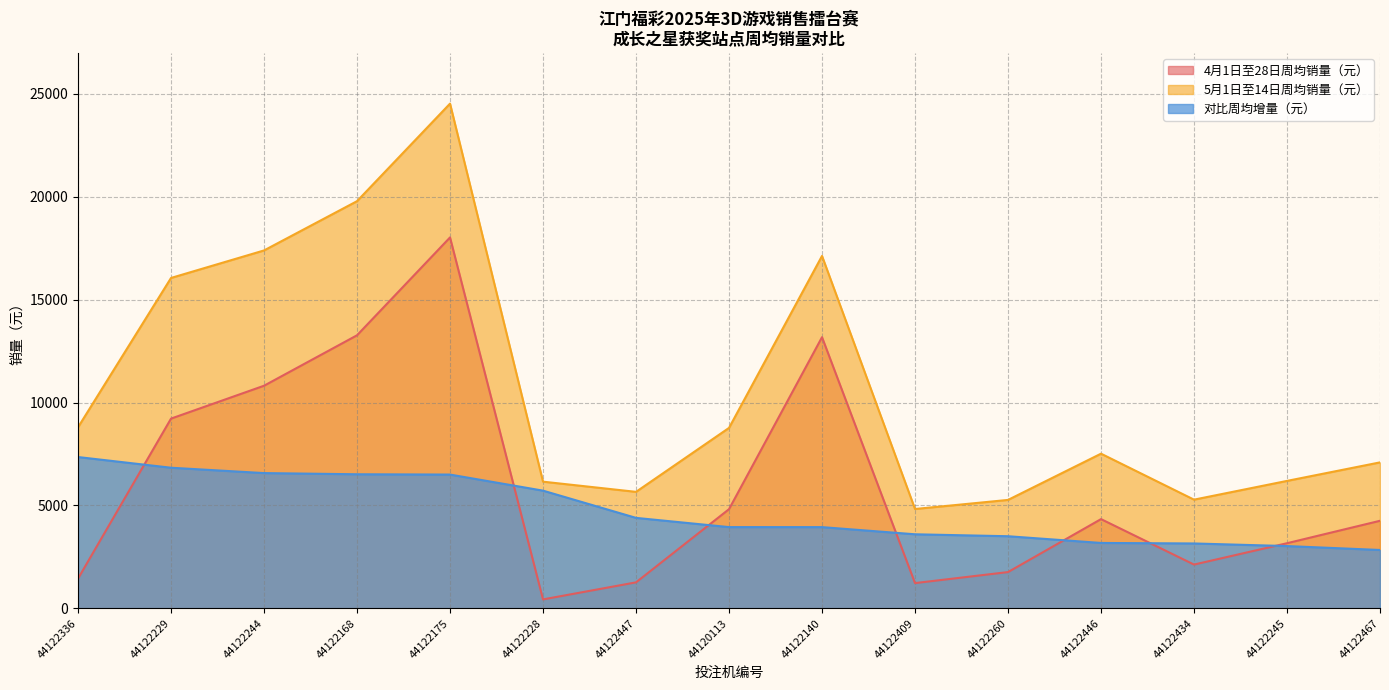

How many data points in 4月1日至28日周均销量（元） are above 4256?

7